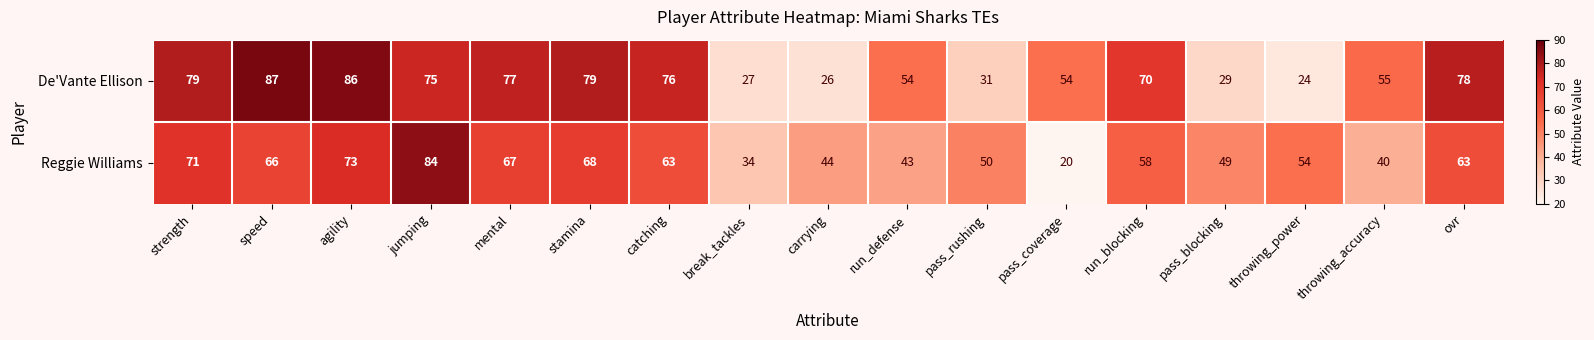

What is the spread (max minus min) of values at jumping?

9